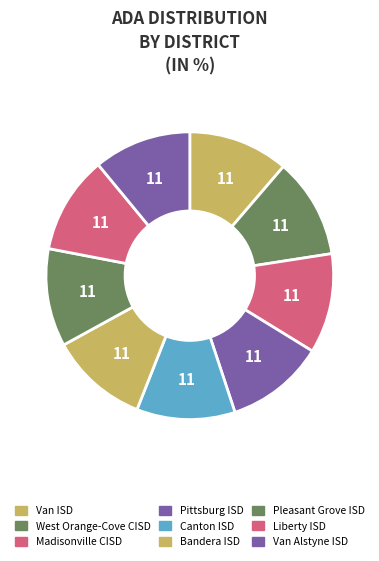

The Canton ISD slice represents 11% of the pie. True or false?

True